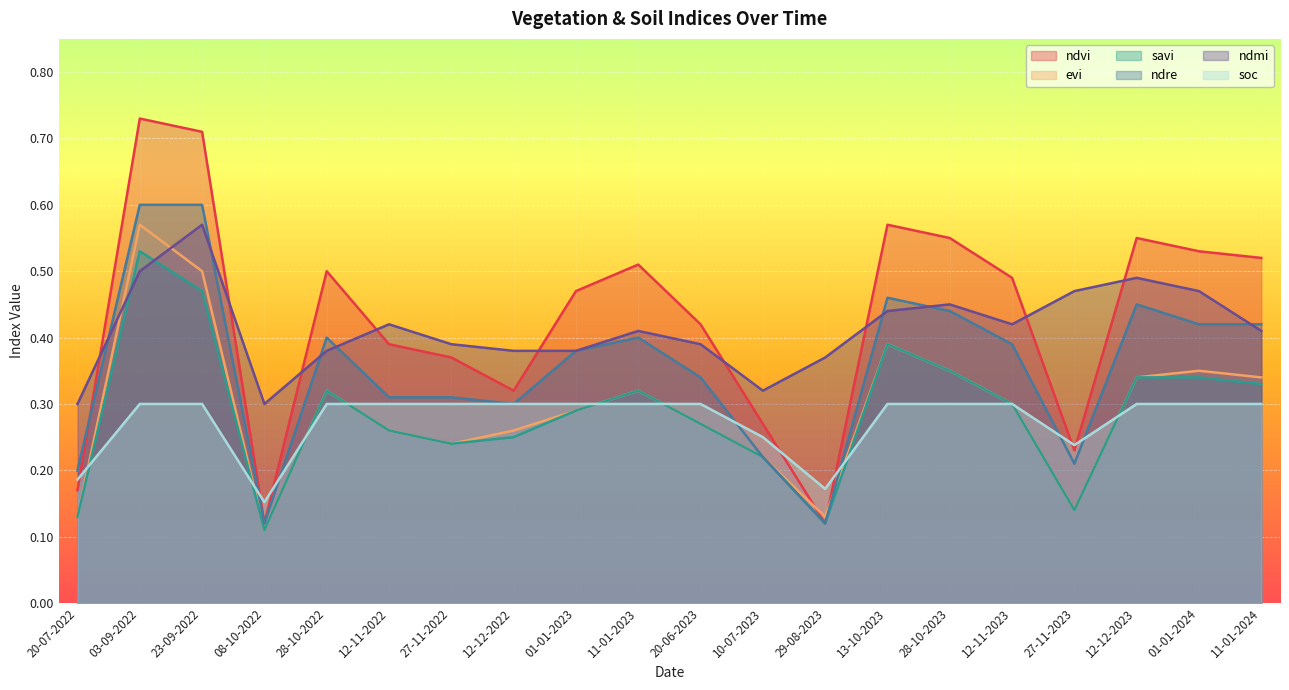

The value of ndmi at 27-11-2022 is 0.4. True or false?

True